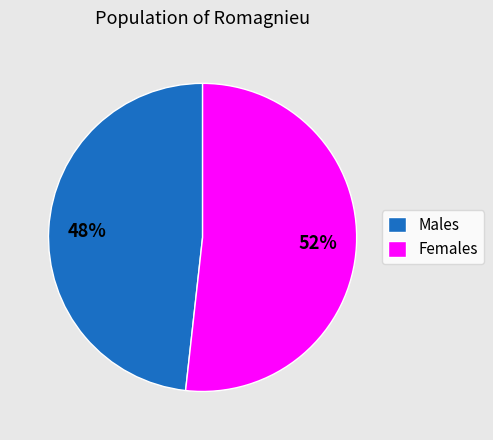

To the nearest percent, what portion does Females represent?

52%